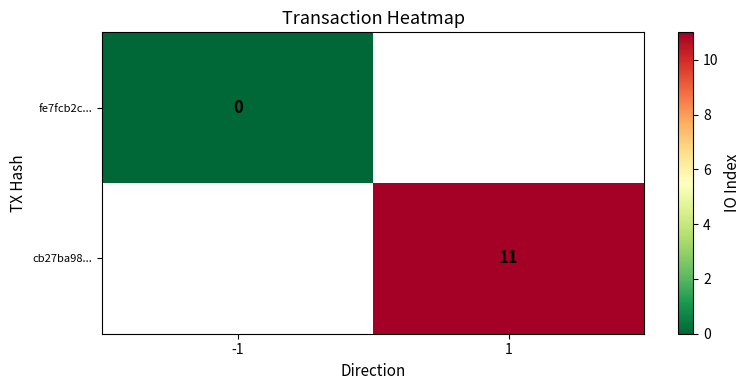

Count the number of data series in this chart.

2